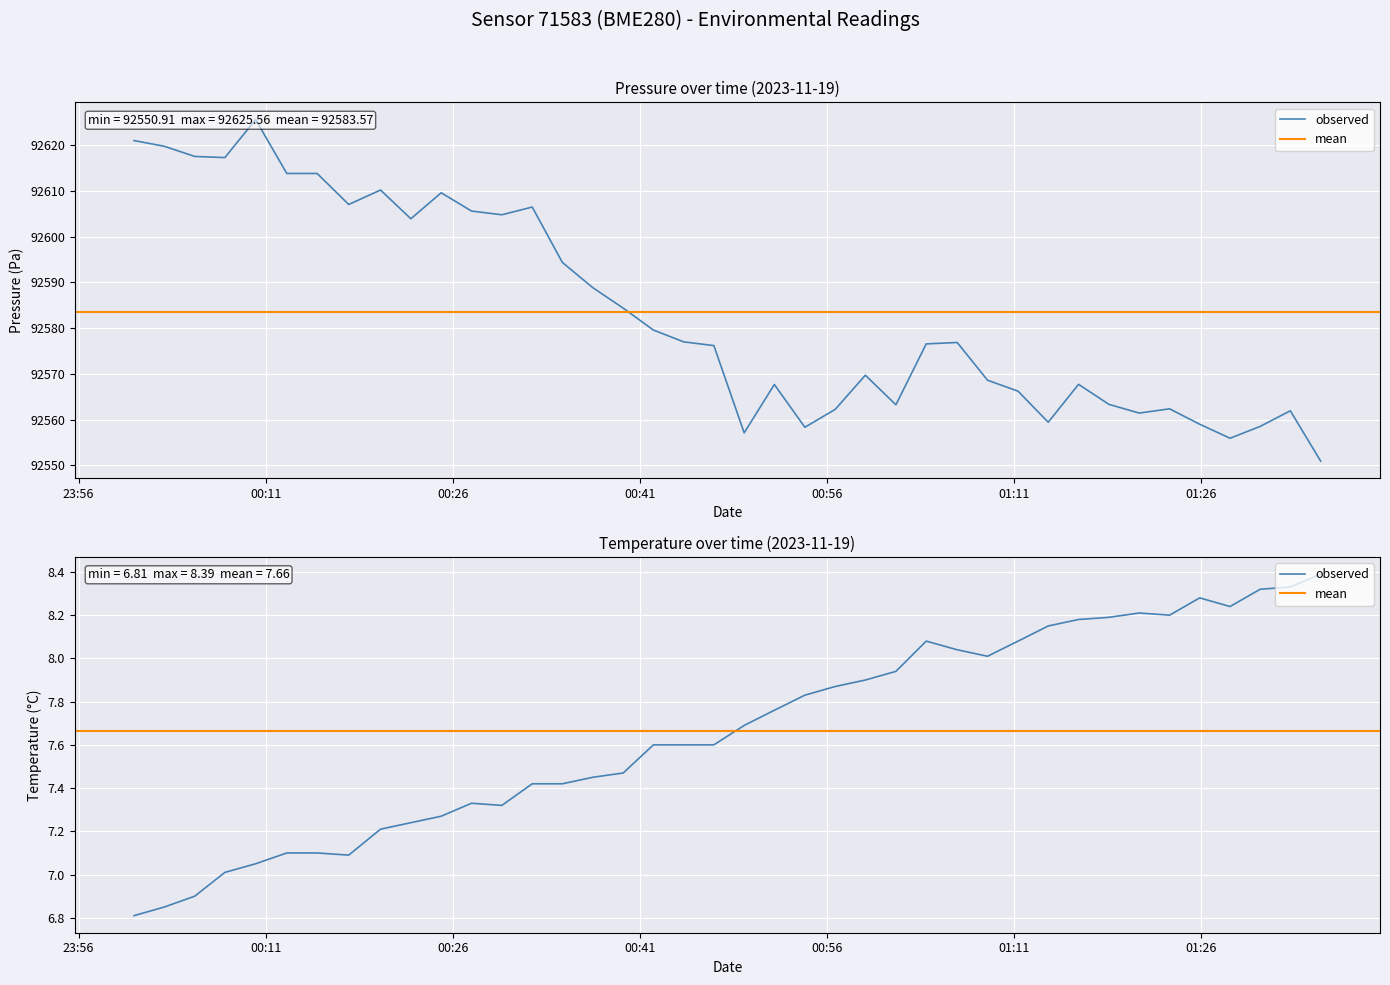

True or false: temperature and pressure cross at least once.

False